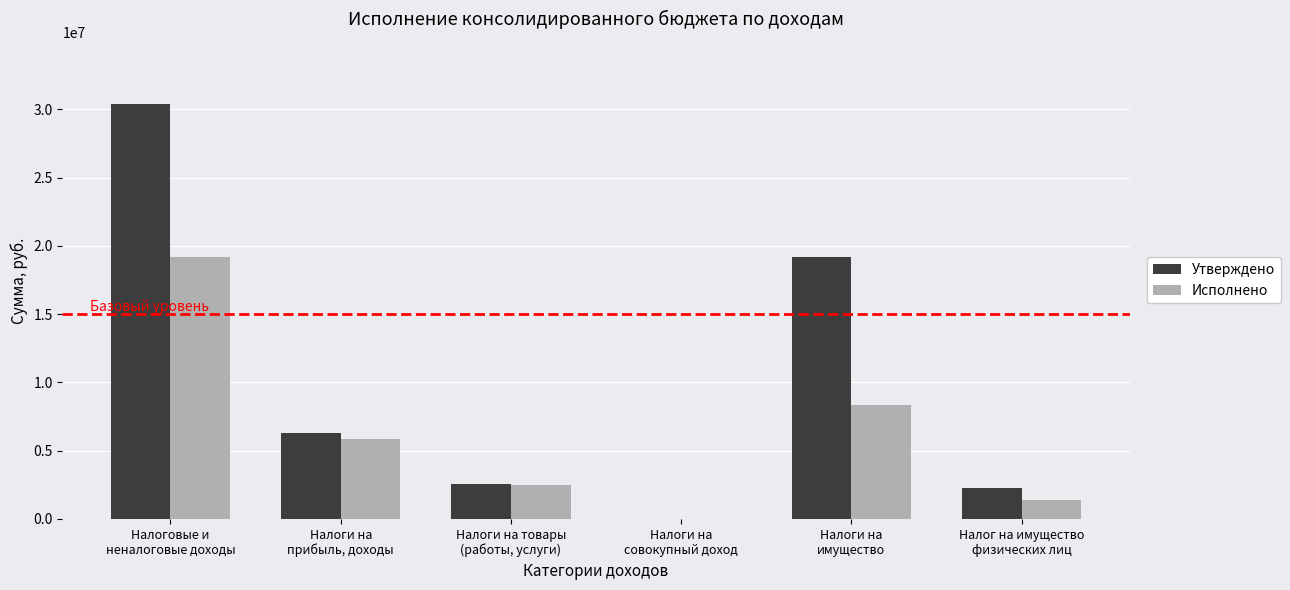

Is the value of Исполнено at Налоги на
прибыль, доходы greater than the value of Утверждено at Налоги на
совокупный доход?

Yes